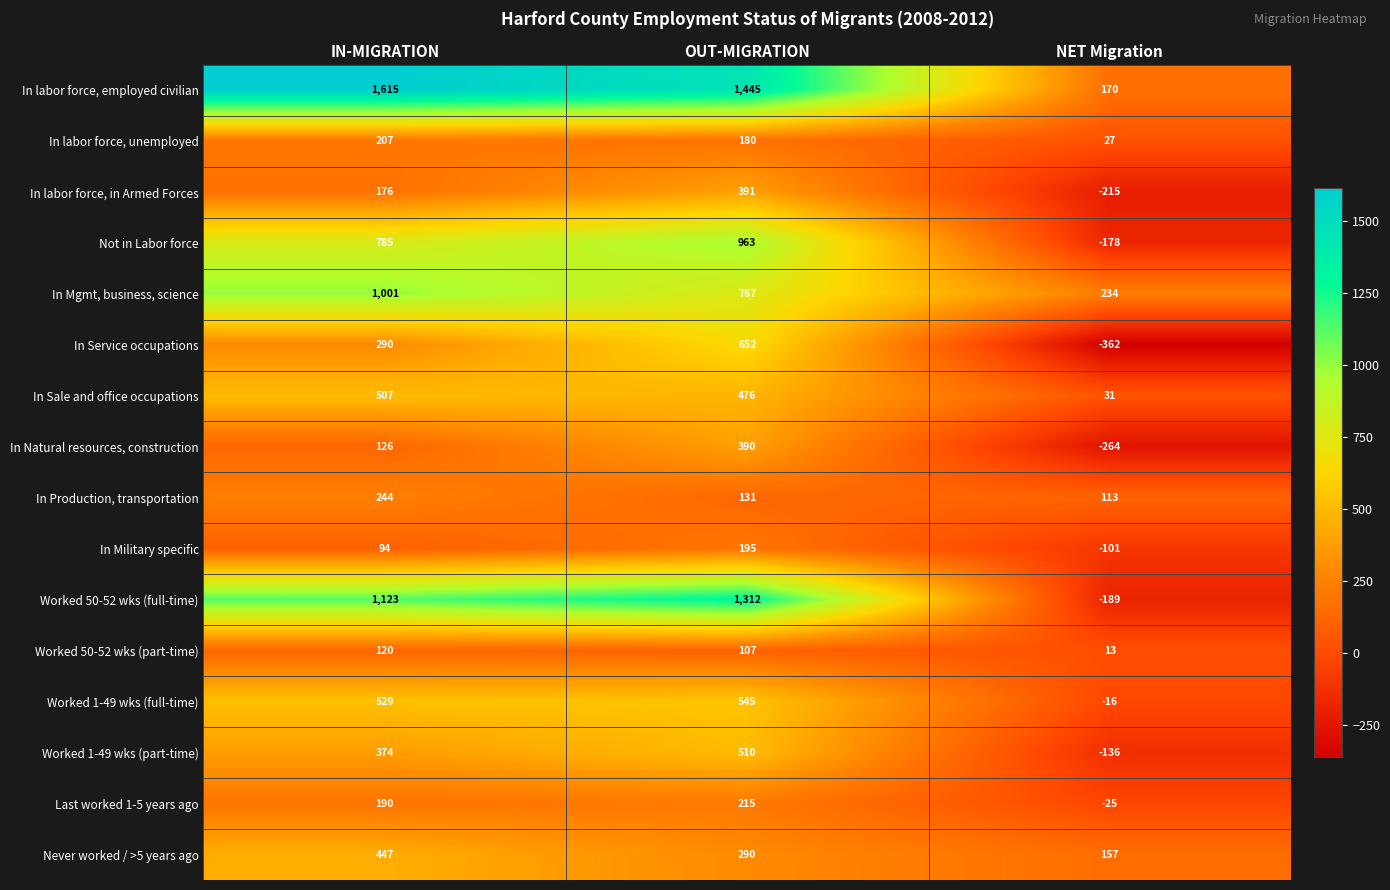

Where is In Military specific nearest to the value 47?

IN-MIGRATION